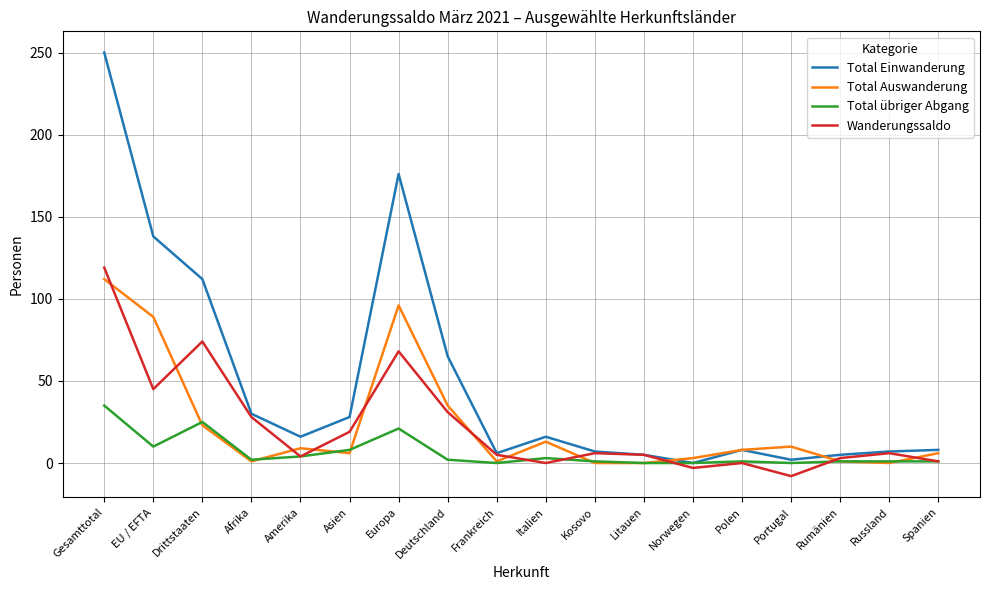

What position from the right is Asien?

13